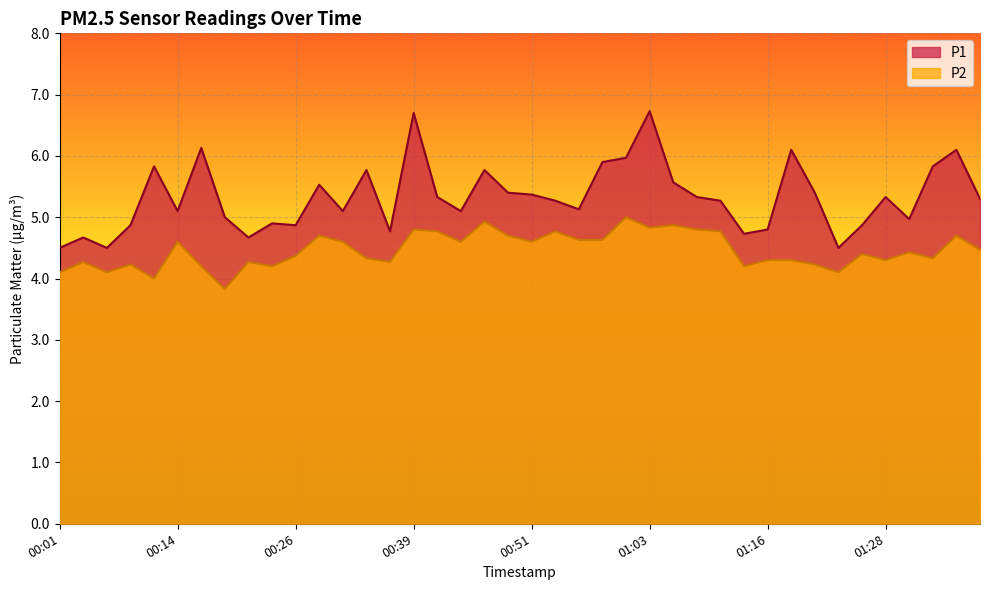

Is it true that P2 equals 4.4 at 01:26?

True